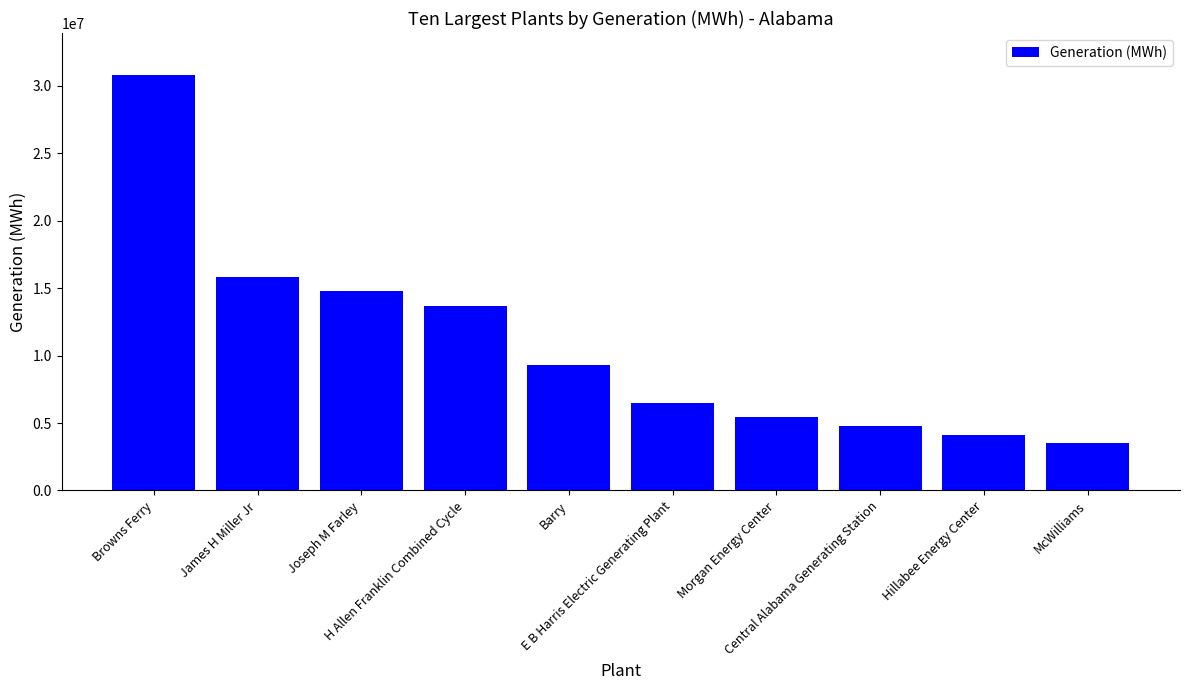

What is the average value?

10869557